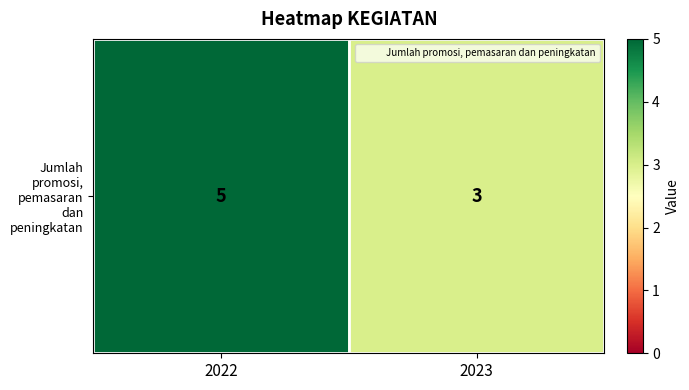

How many categories are shown in the chart?

2